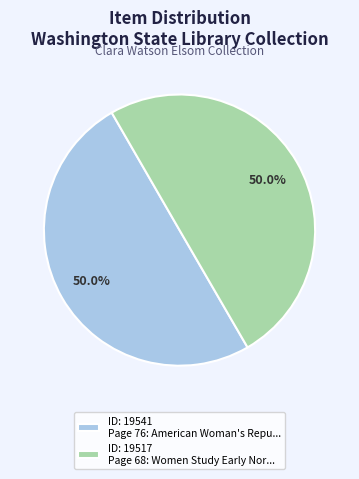

Approximately how many times larger is the value at ID: 19517 Page 68: Women Study Early Nor... compared to ID: 19541 Page 76: American Woman's Repu...?

1.0